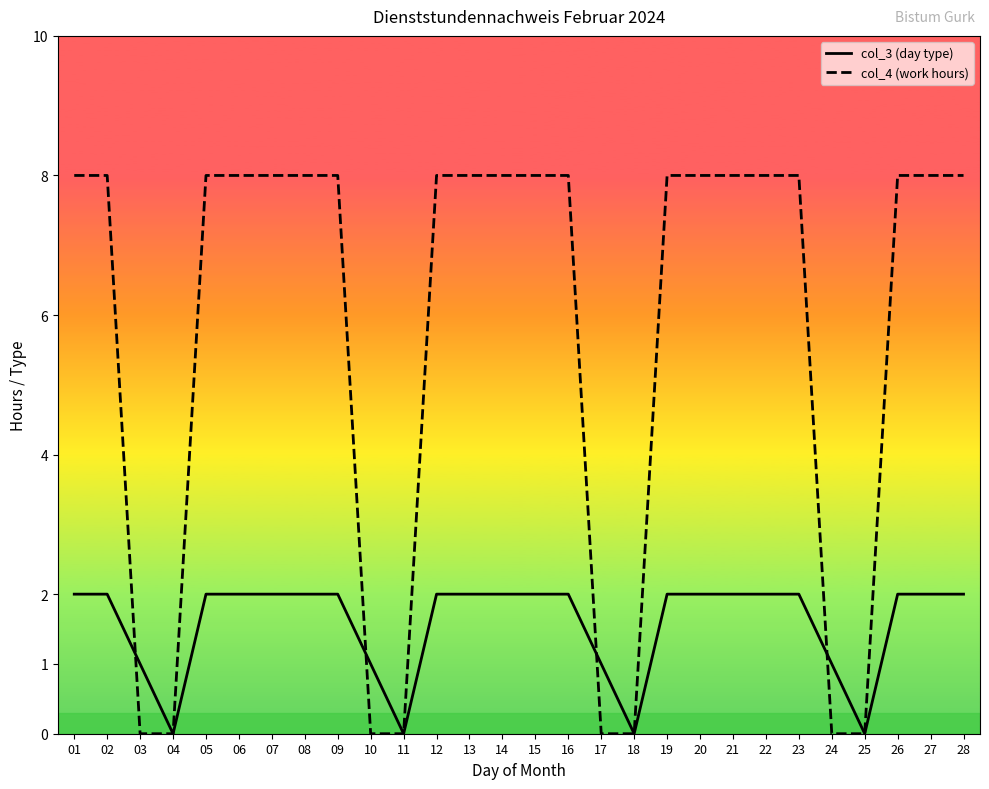

Between which two adjacent categories do col_4 (work hours) and col_3 (day type) first intersect?

02 and 03